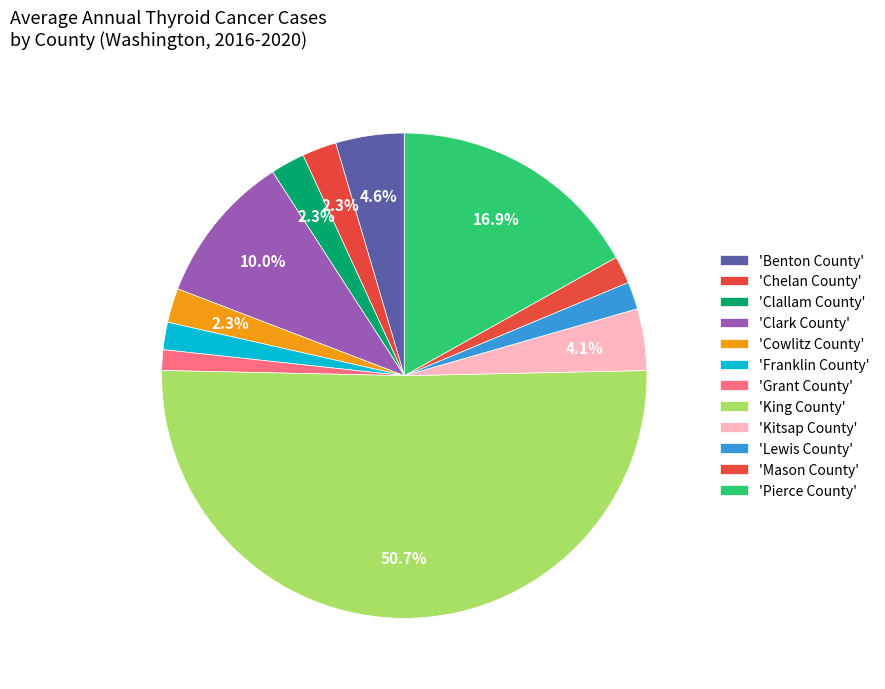

How many slices are in this pie chart?

12